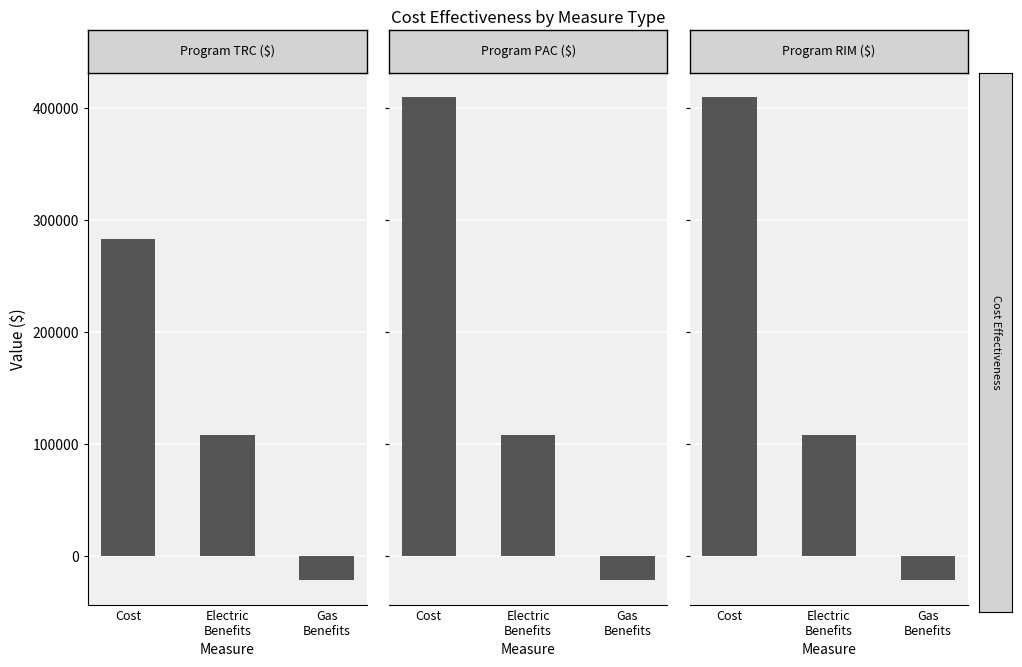

What is the difference between the maximum and minimum values in the Program PAC ($) series?

431617.5